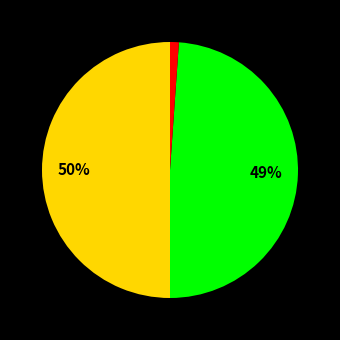

To the nearest percent, what is the average slice percentage?

33%